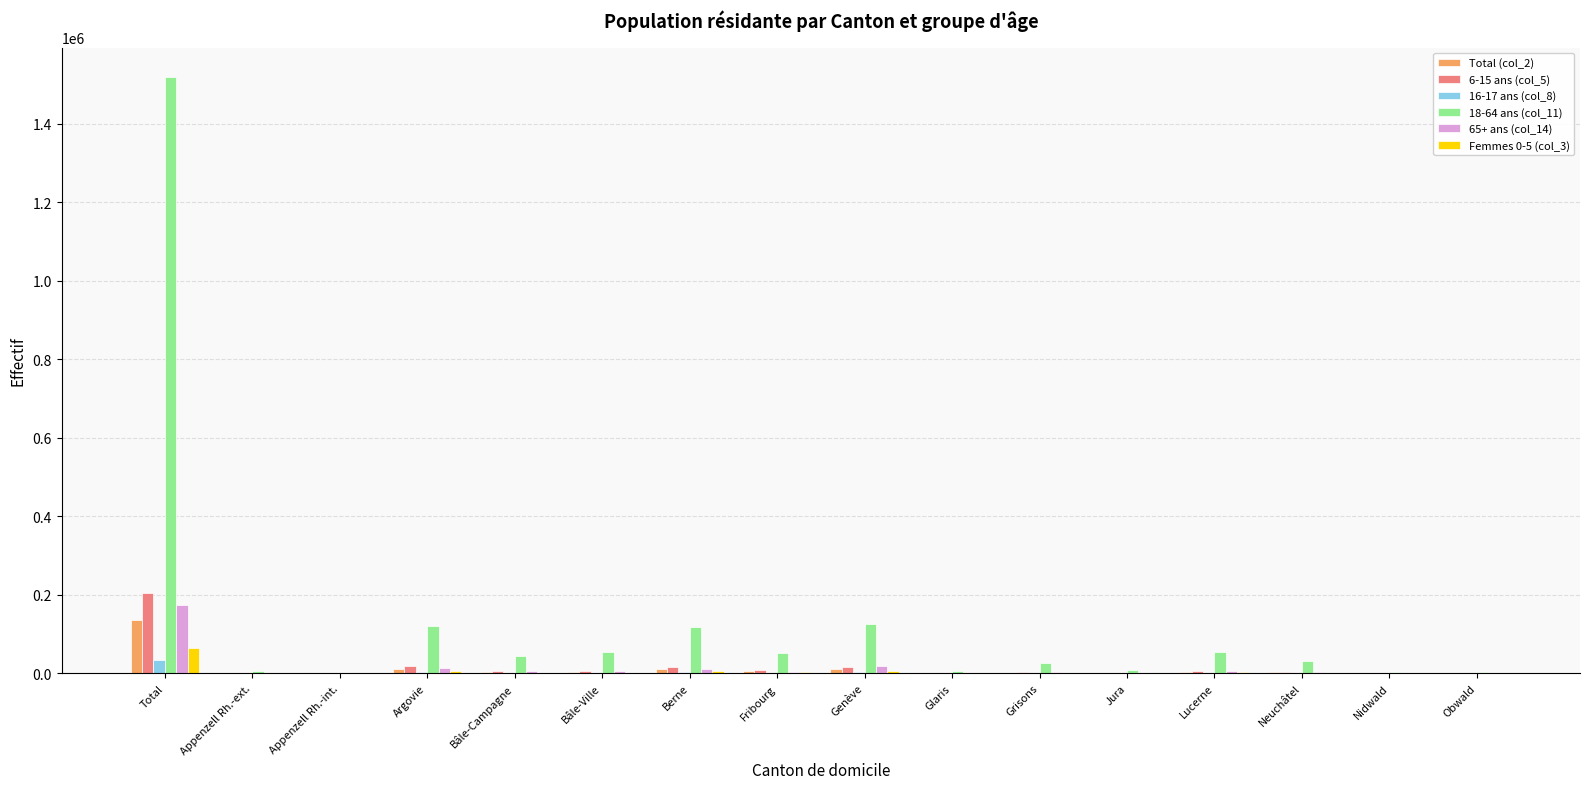

At which label is 18-64 ans (col_11) closest to 760110?

Genève